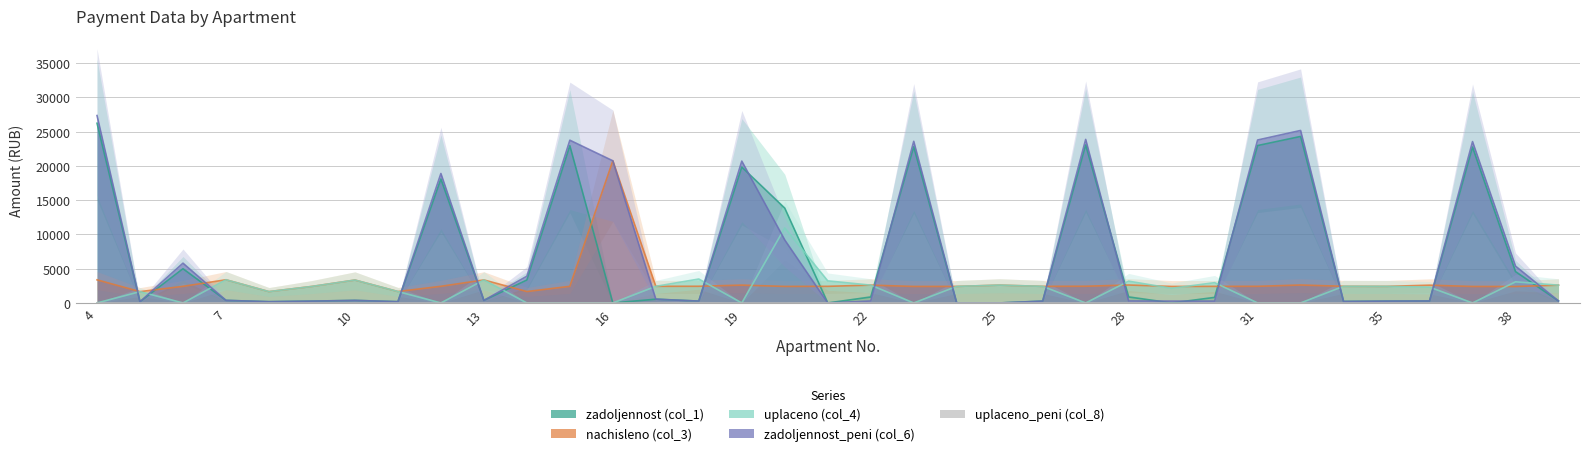

Where do nachisleno (col_3) and zadoljennost (col_1) first cross each other?

4 and 5